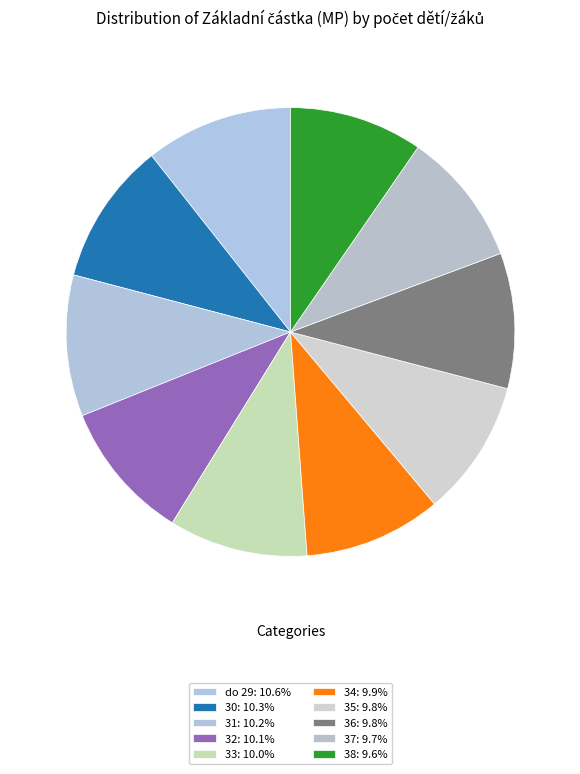

Does any single category account for the majority?

No